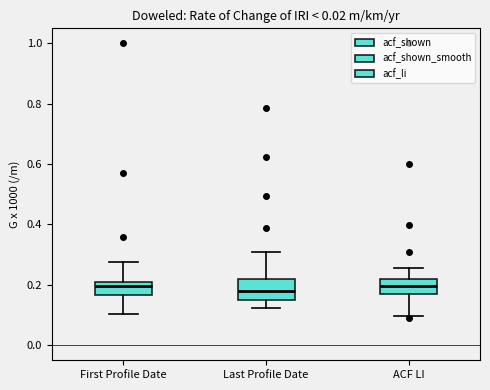

Reading left to right, read every box against the y-axis: the position of its median line, the range the box covers, and the ends of its whiskers. The values are not printed on the chart, so give them approximately, as read against the axis.

First Profile Date: median 0.20, box 0.16 to 0.22, whiskers 0.10 to 0.28
Last Profile Date: median 0.18, box 0.16 to 0.22, whiskers 0.12 to 0.32
ACF LI: median 0.20, box 0.16 to 0.22, whiskers 0.10 to 0.26